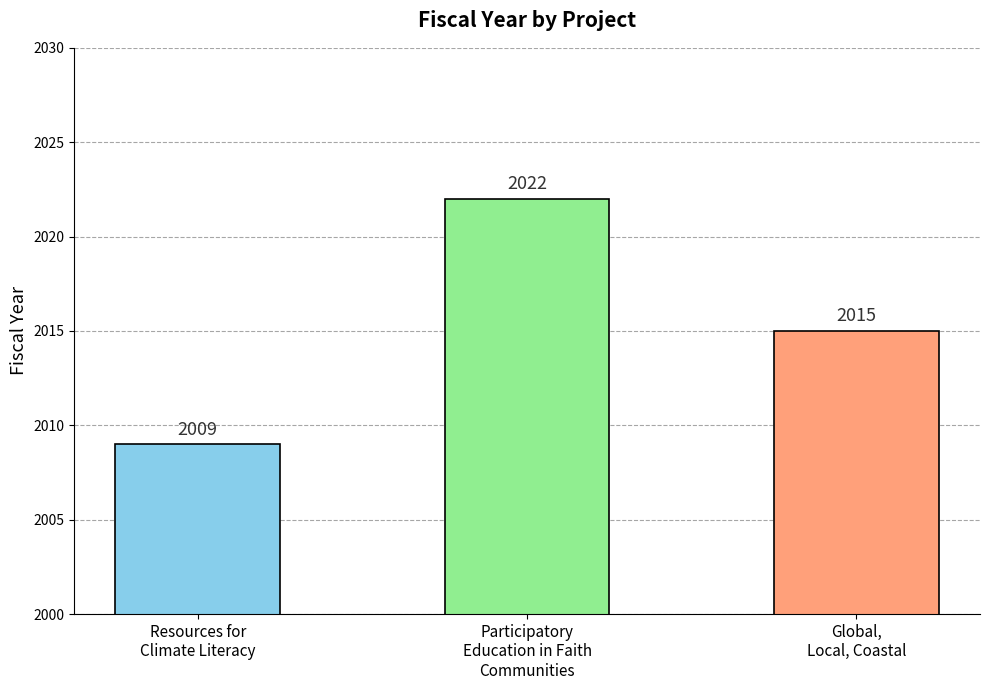

The value at Global,
Local, Coastal is 3264. True or false?

False